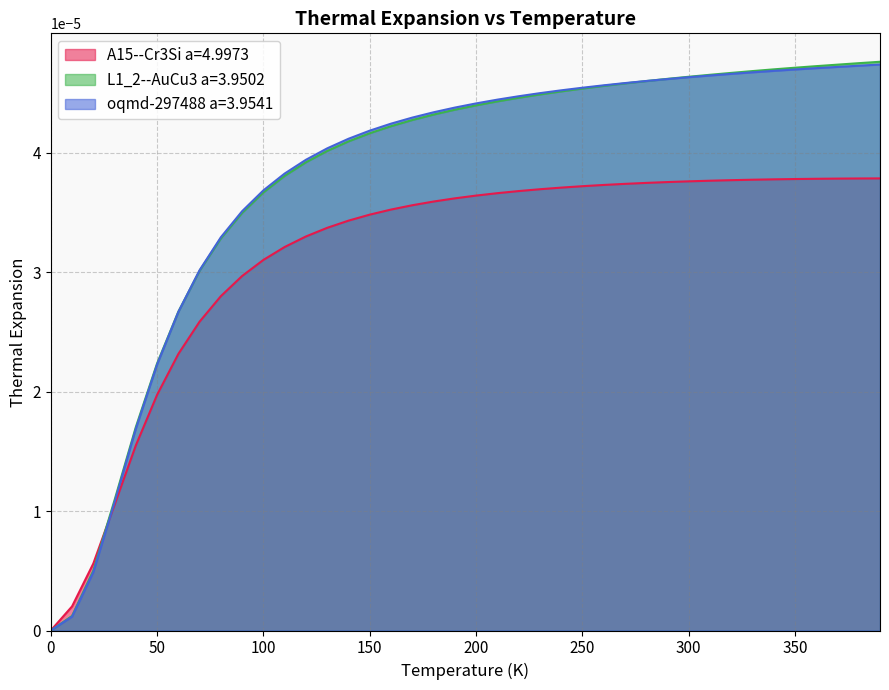

The value of A15--Cr3Si a=4.9973 at 130.0 is 0.0. True or false?

True